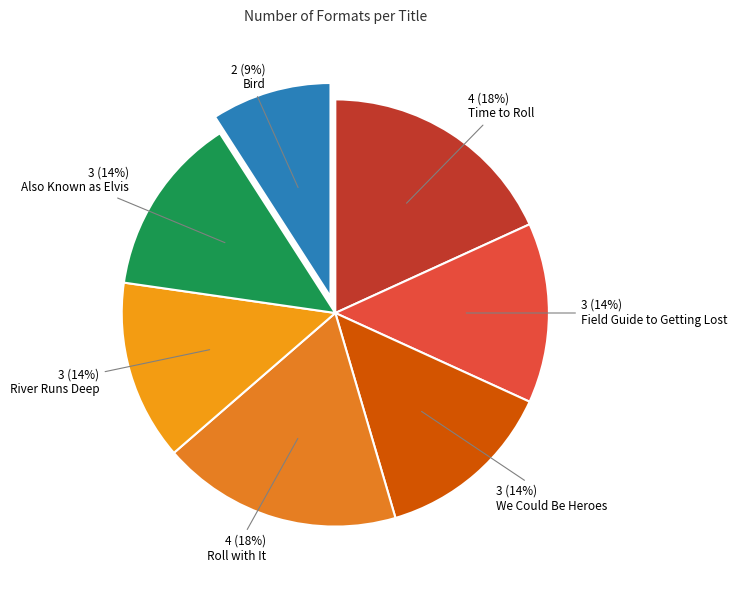

What percentage do River Runs Deep and Time to Roll together represent?

31.8%